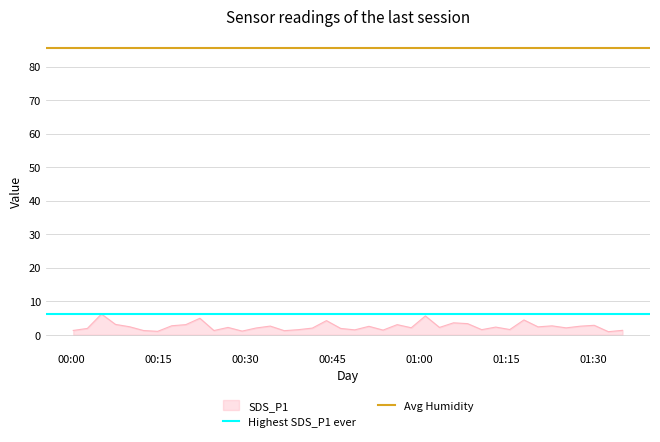

What is the highest value of the SDS_P1 series?

6.2